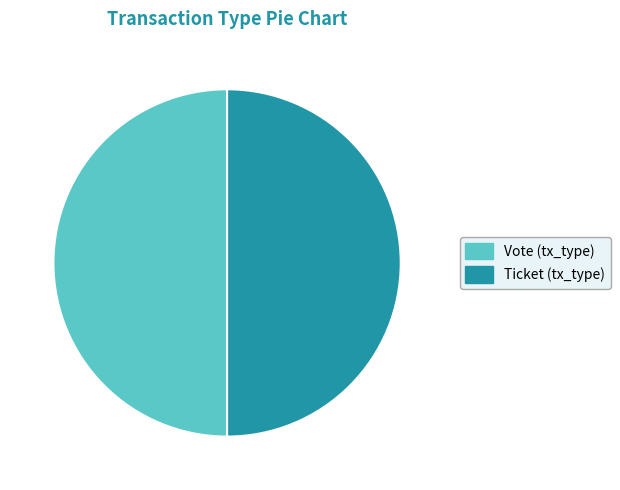

Approximately how many times larger is the value at Vote (tx_type) compared to Ticket (tx_type)?

1.0